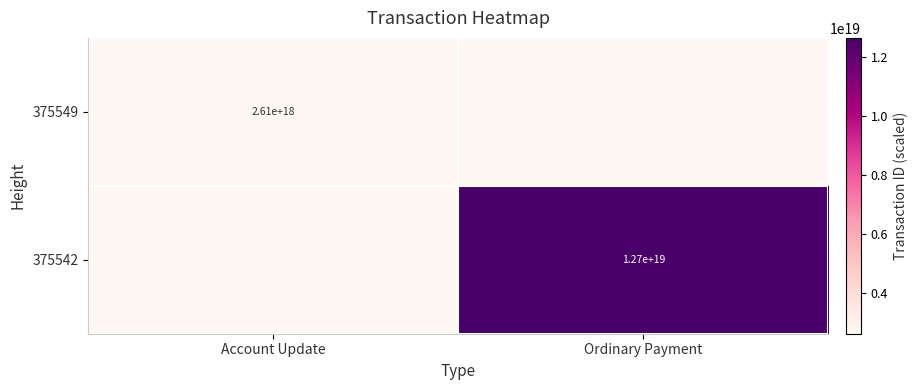

True or false: 375542 has a value of 4796974893539529728 at Ordinary Payment.

False